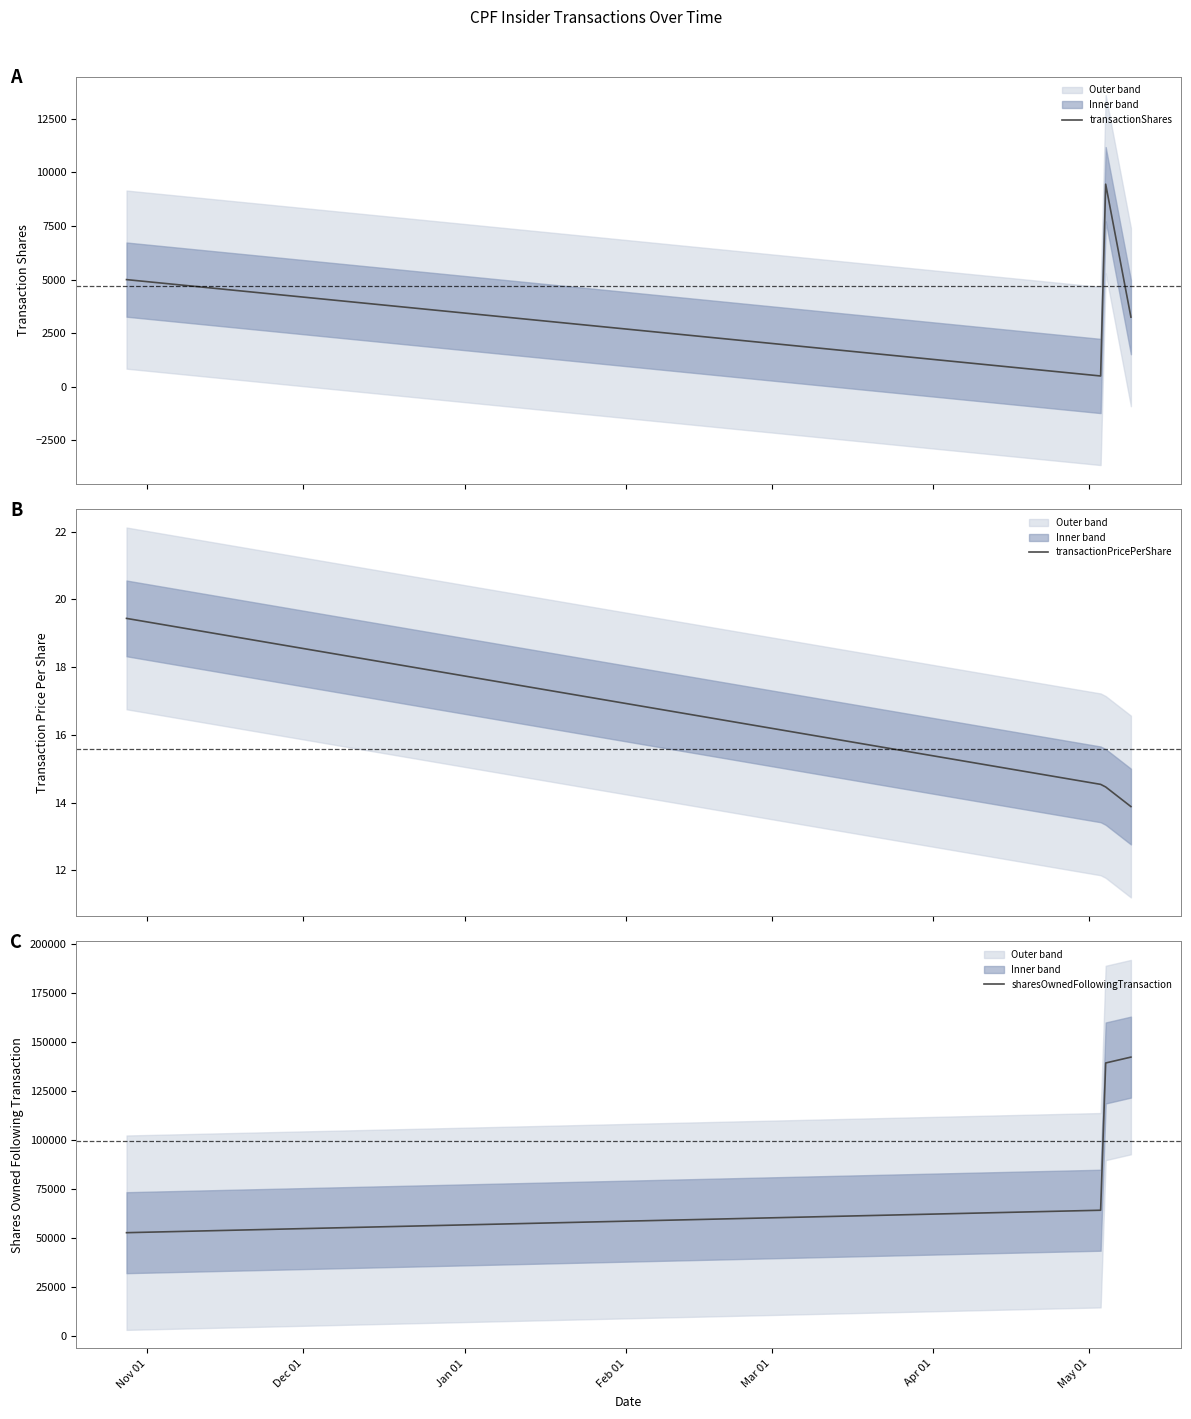

What is the highest value of the transactionShares series?

9451.2